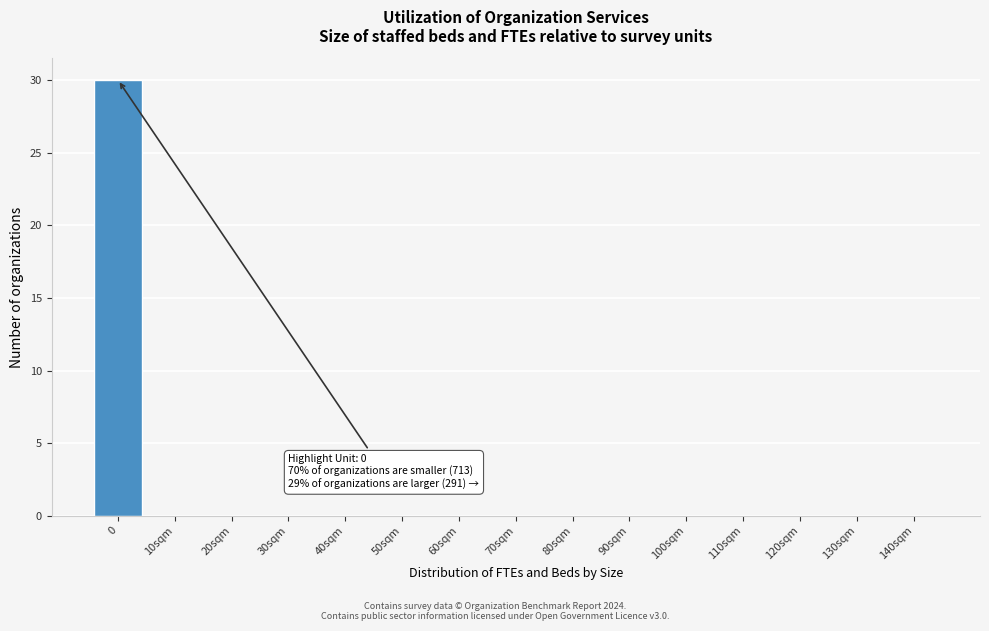

Reading right to left, what are all the values shown in this chart?

140sqm=0	130sqm=0	120sqm=0	110sqm=0	100sqm=0	90sqm=0	80sqm=0	70sqm=0	60sqm=0	50sqm=0	40sqm=0	30sqm=0	20sqm=0	10sqm=0	0=30